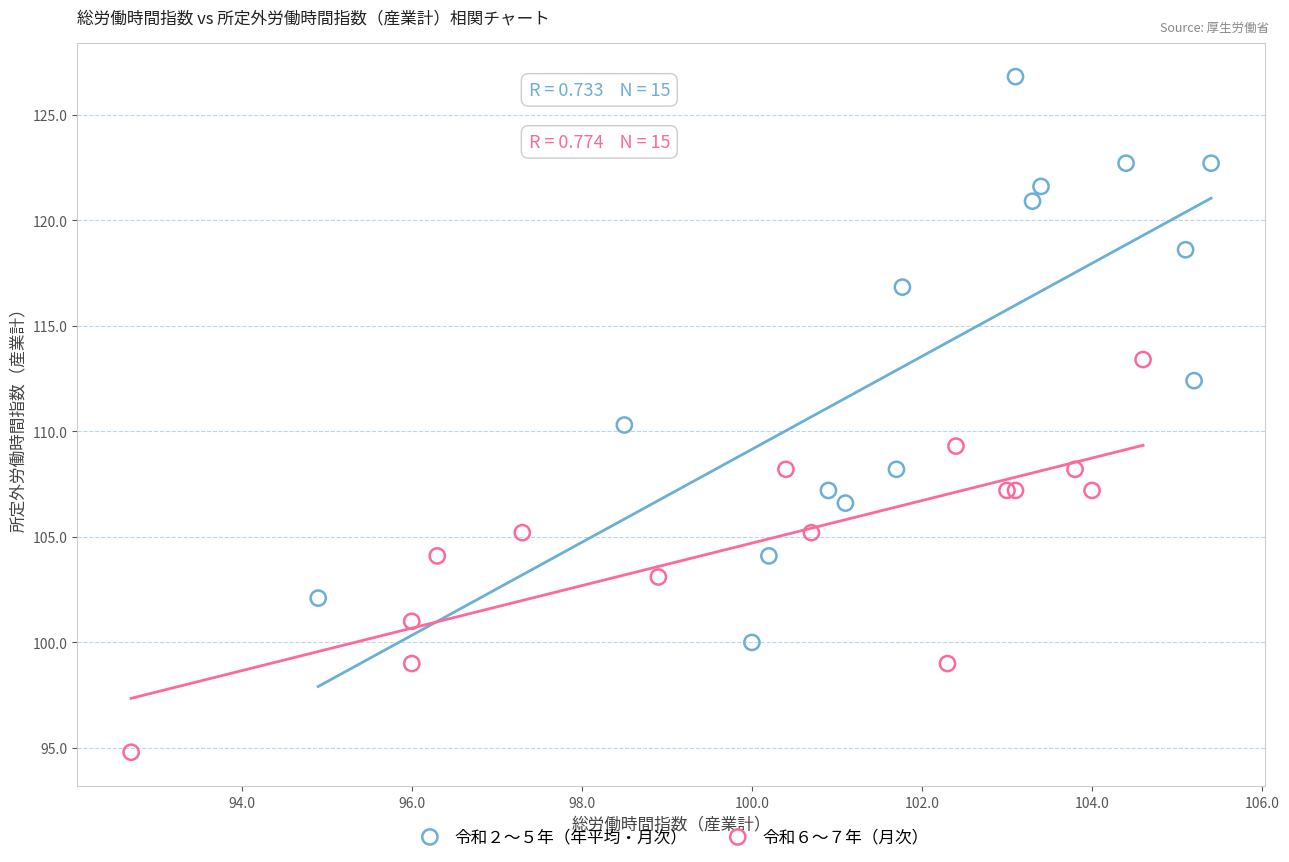

Which series has the largest Y range (max minus min)?

令和２〜５年（年平均・月次）